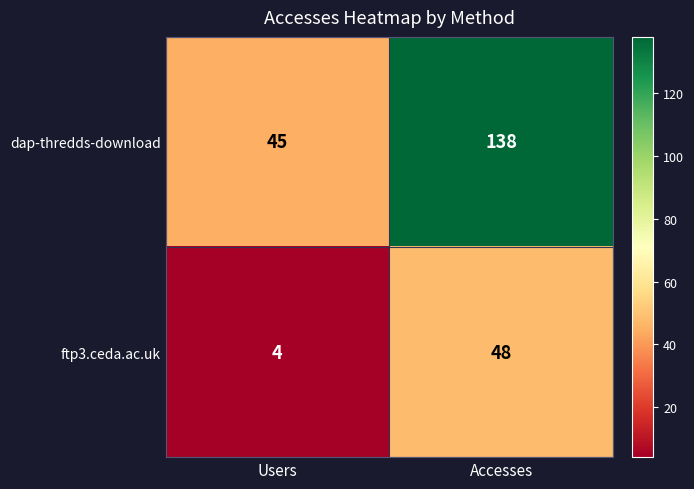

What is the greatest value displayed?

138